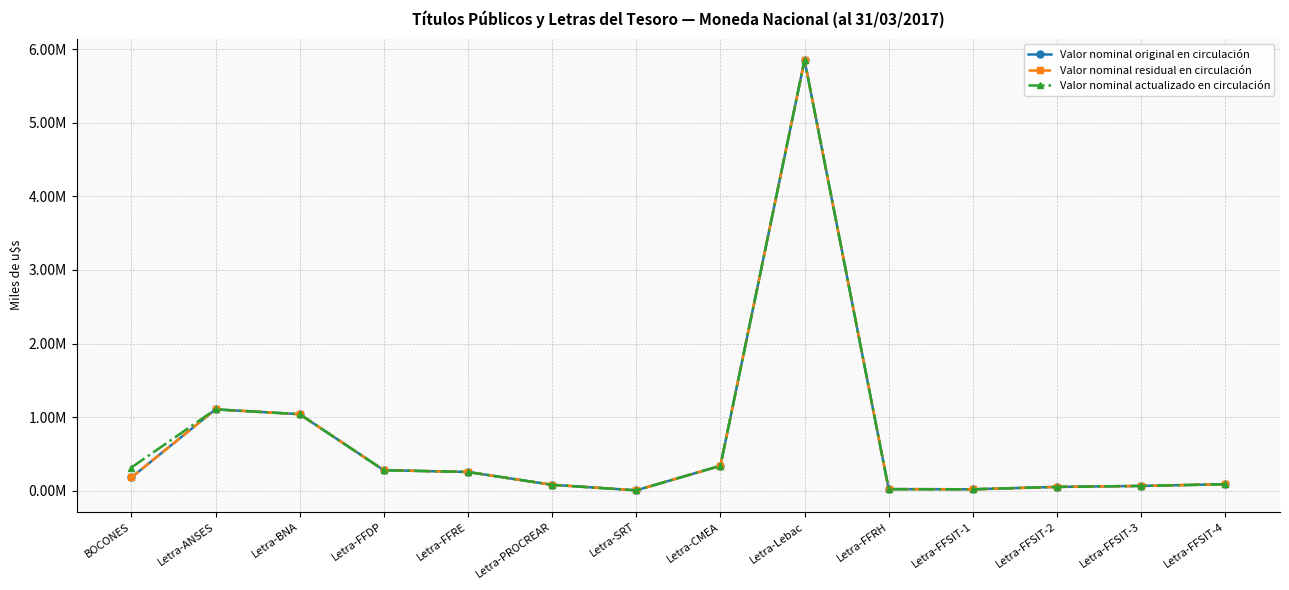

Reading left to right, extract all data points from this chart.

Valor nominal original en circulación: 179674.4	1105202.3	1040190.4	278872.2	254568.8	80289.7	5408.5	338170.6	5851070.7	21527.1	19503.6	52009.5	65011.9	88115.9
Valor nominal residual en circulación: 179674.4	1105202.3	1040190.4	278872.2	254568.8	80289.7	5408.5	338170.6	5851070.7	21527.1	19503.6	52009.5	65011.9	88115.9
Valor nominal actualizado en circulación: 315274.5	1105202.3	1040190.4	278872.2	254568.8	80289.7	5408.5	338170.6	5851070.7	21527.1	19503.6	52009.5	65011.9	88115.9